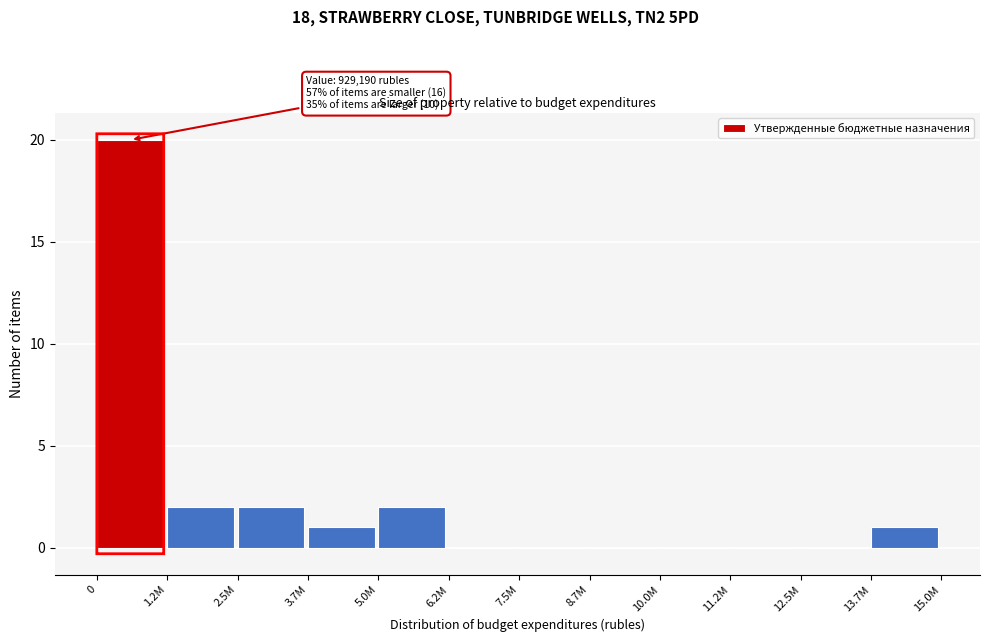

Reading left to right, transcribe all the data shown in this chart.

0=20	1.2M=2	2.5M=2	3.7M=1	5.0M=2	6.2M=0	7.5M=0	8.7M=0	10.0M=0	11.2M=0	12.5M=0	13.7M=1